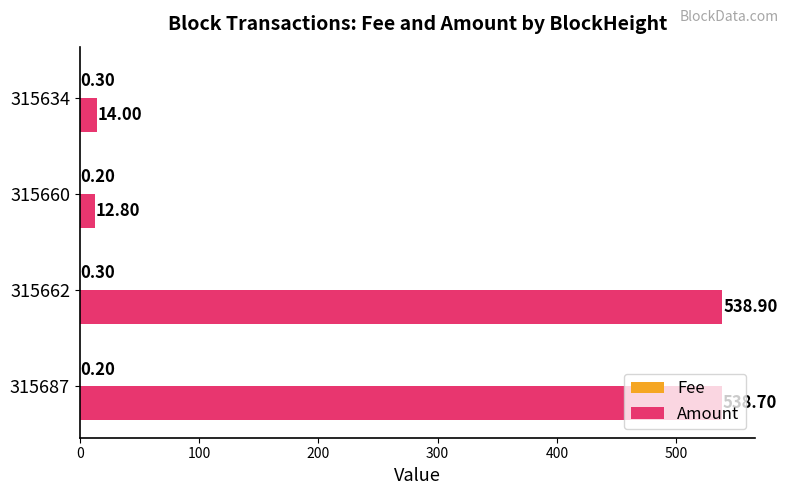

At which category is the sum across all series the highest?

315662